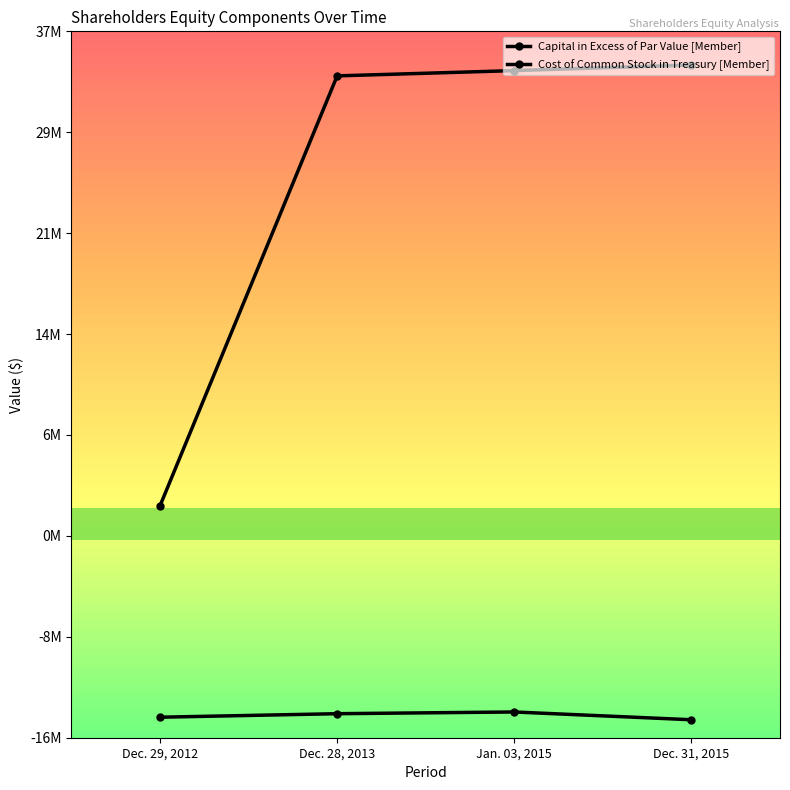

Read the Capital in Excess of Par Value [Member] value at Dec. 29, 2012, to the nearest 100.

1398600